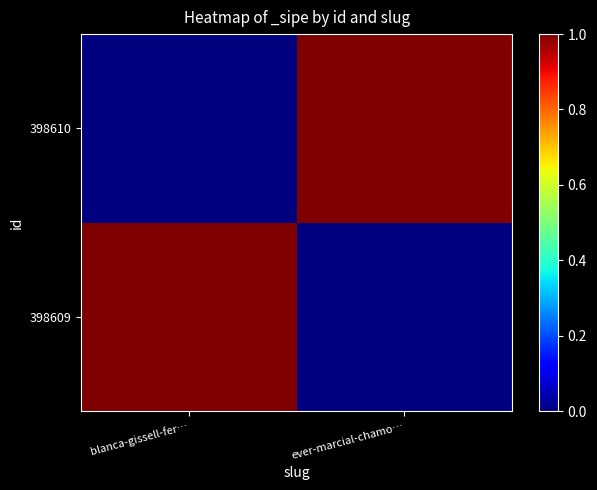

Between blanca-gissell-fer… and ever-marcial-chamo…, which is larger?

blanca-gissell-fer…